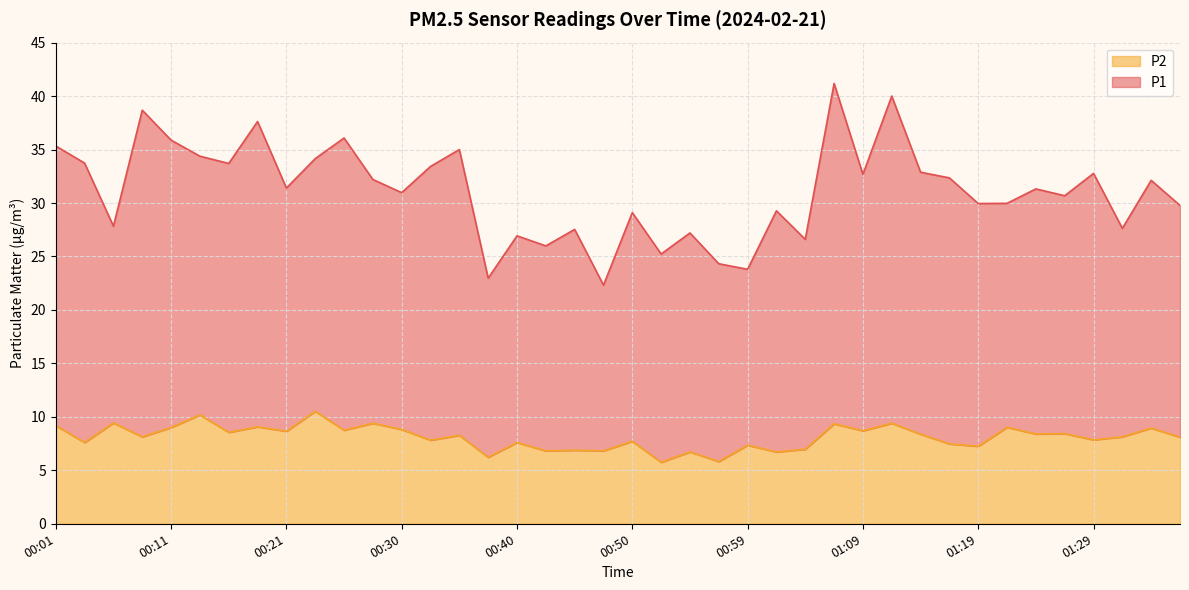

What is the value of the 1st point from the left?

9.2